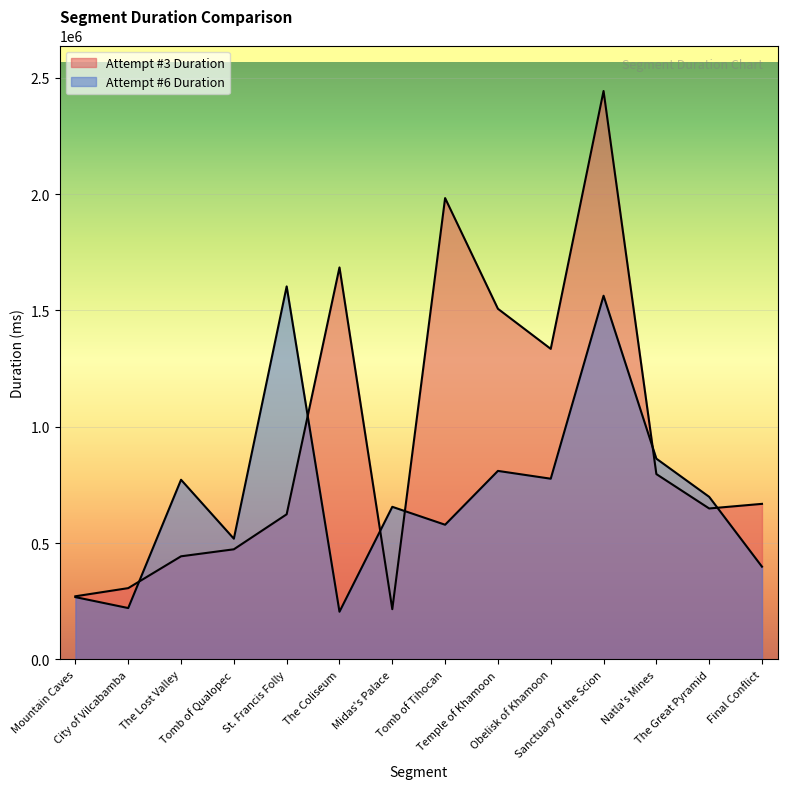

Reading right to left, list all the values displayed in this chart.

Attempt #3 Duration: Final Conflict=668797	The Great Pyramid=648944	Natla's Mines=796740	Sanctuary of the Scion=2443431	Obelisk of Khamoon=1334942	Temple of Khamoon=1507268	Tomb of Tihocan=1983057	Midas's Palace=216072	The Coliseum=1685080	St. Francis Folly=623925	Tomb of Qualopec=473481	The Lost Valley=443358	City of Vilcabamba=306572	Mountain Caves=271532
Attempt #6 Duration: Final Conflict=398759	The Great Pyramid=698926	Natla's Mines=863074	Sanctuary of the Scion=1563296	Obelisk of Khamoon=776880	Temple of Khamoon=810445	Tomb of Tihocan=579050	Midas's Palace=656049	The Coliseum=205131	St. Francis Folly=1603532	Tomb of Qualopec=519077	The Lost Valley=772397	City of Vilcabamba=220928	Mountain Caves=267930